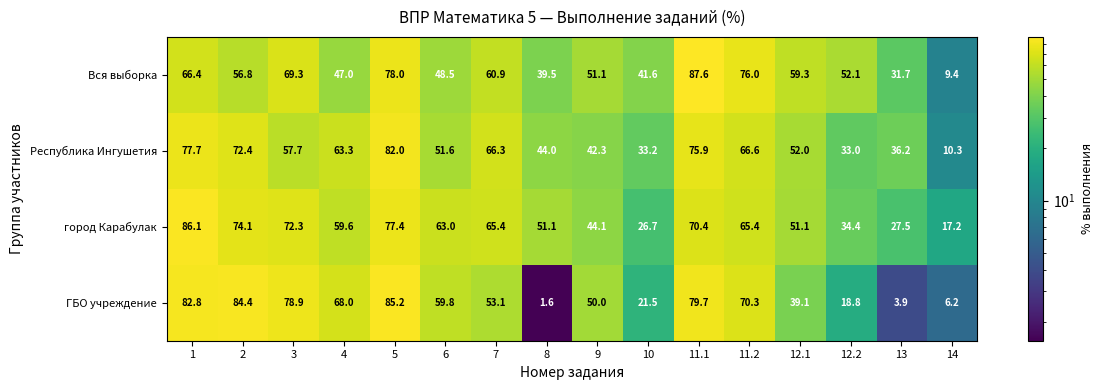

Where is Республика Ингушетия nearest to the value 46?

8